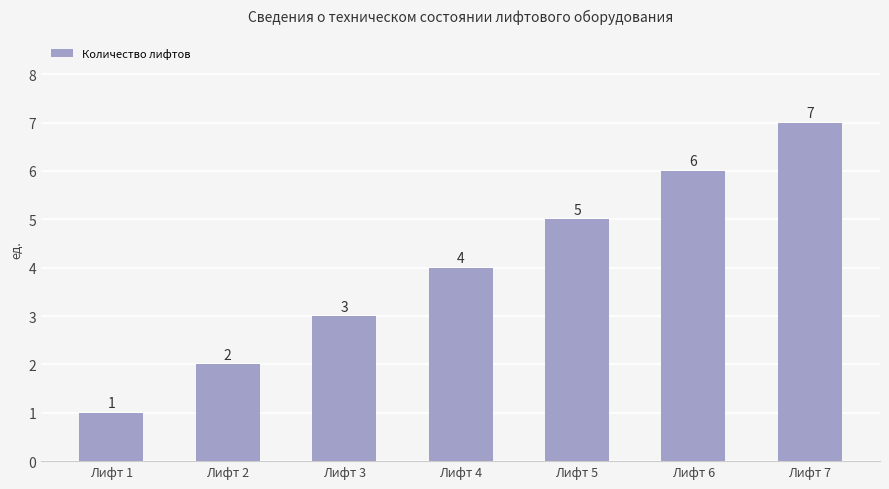

Which has a higher value, Лифт 6 or Лифт 3?

Лифт 6